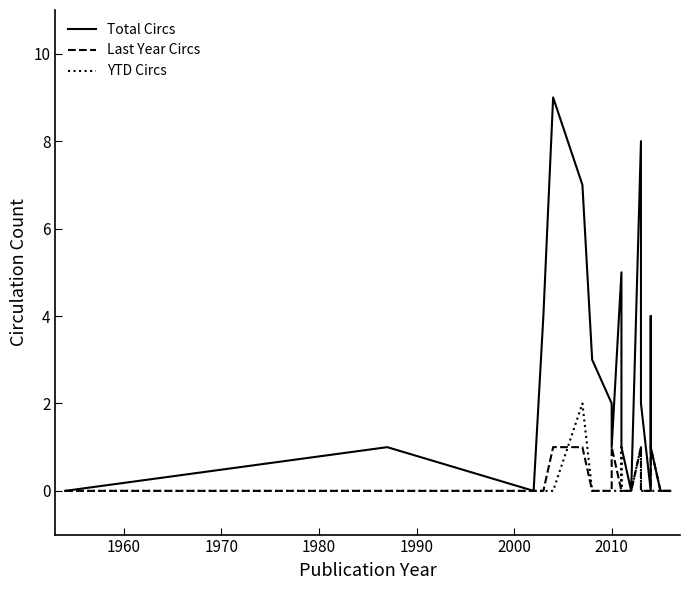

What is the greatest value displayed?

9